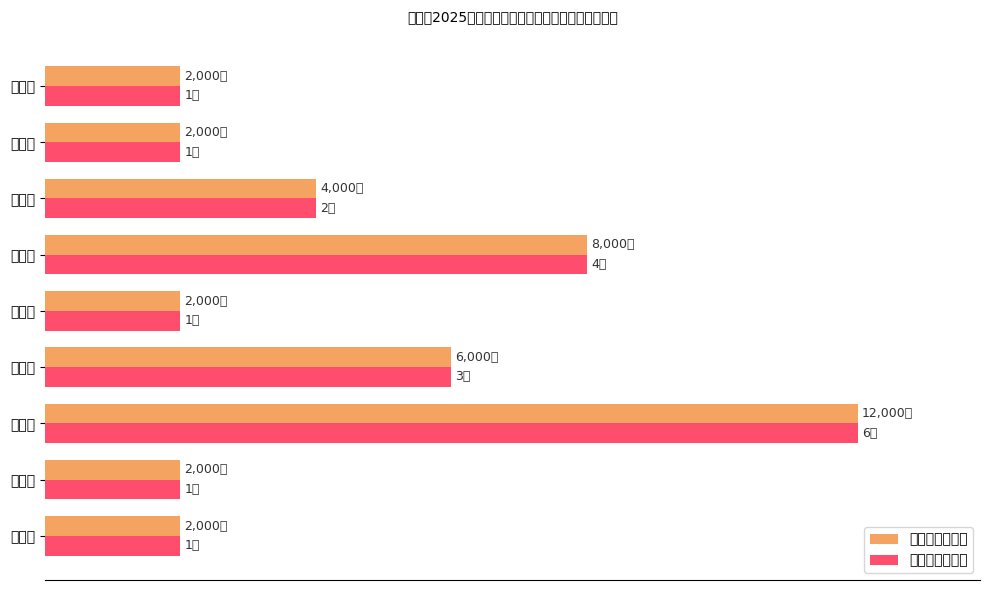

How many bars are there in total?

18